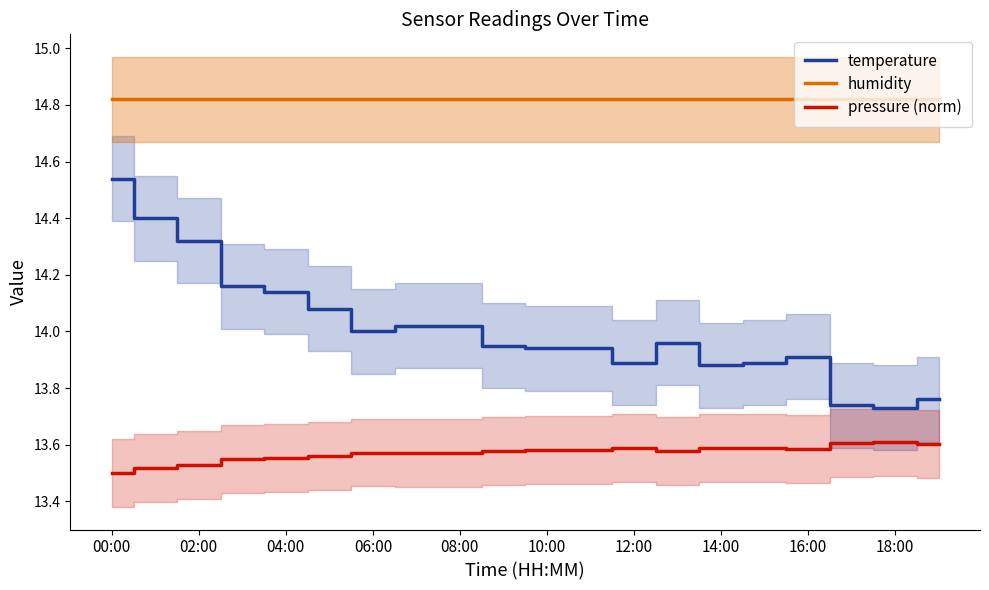

True or false: temperature has a value of 22.0 at 02:00.

False